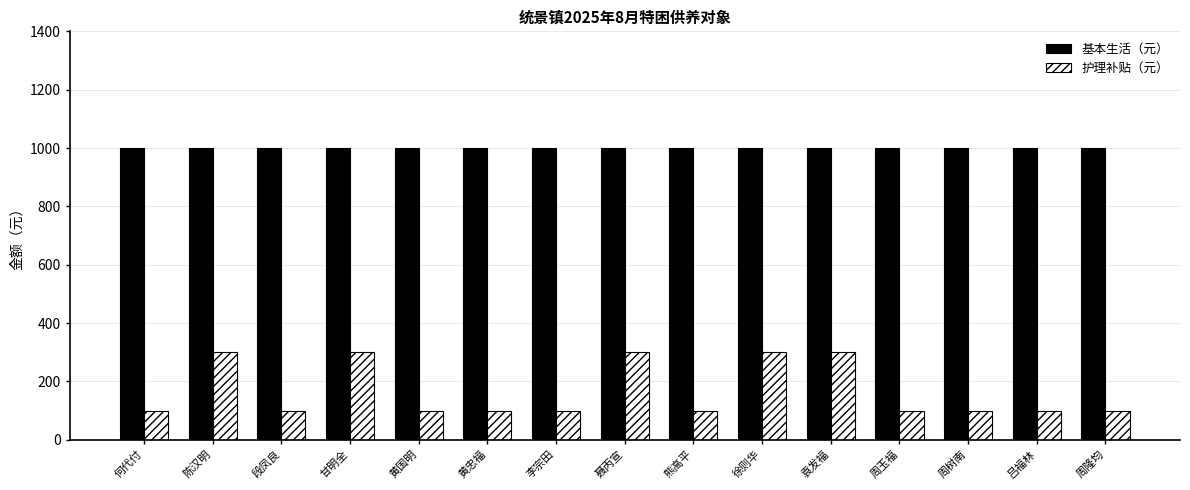

Reading left to right, list all the values displayed in this chart.

基本生活（元）: 何代付=1001	陈汉明=1001	段凤良=1001	甘明全=1001	黄国明=1001	黄忠福=1001	李宗田=1001	聂丙宣=1001	熊高平=1001	徐则华=1001	袁发福=1001	周玉福=1001	周树南=1001	吕福林=1001	周隆均=1001
护理补贴（元）: 何代付=100	陈汉明=300	段凤良=100	甘明全=300	黄国明=100	黄忠福=100	李宗田=100	聂丙宣=300	熊高平=100	徐则华=300	袁发福=300	周玉福=100	周树南=100	吕福林=100	周隆均=100